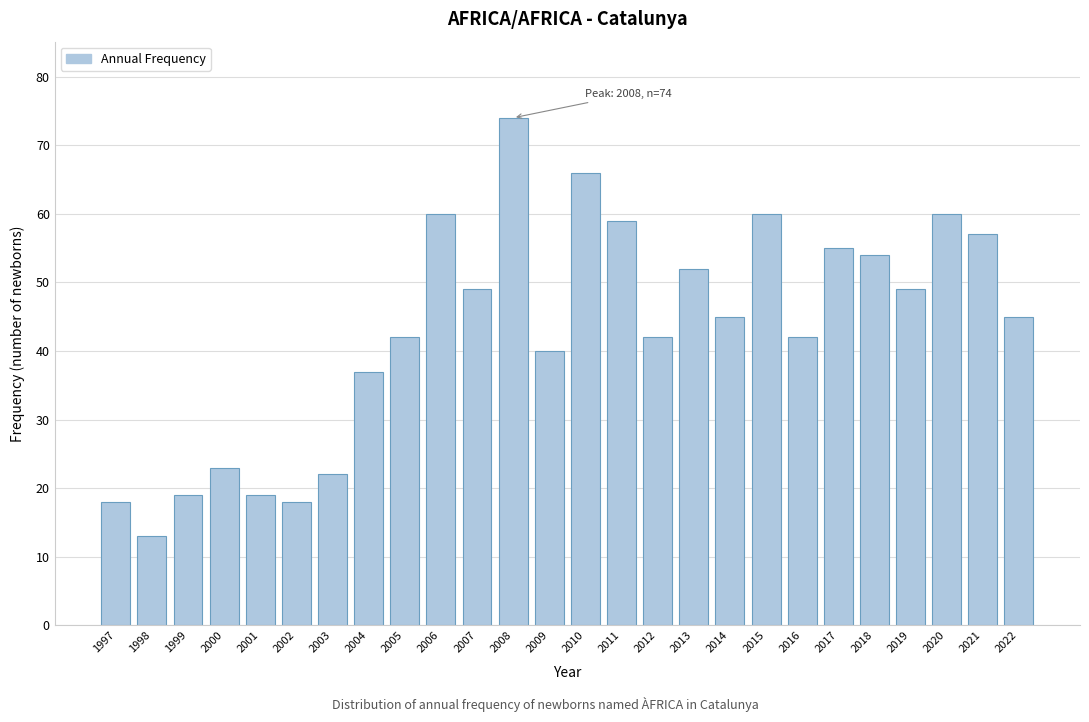

Reading left to right, list all the values displayed in this chart.

1997=18	1998=13	1999=19	2000=23	2001=19	2002=18	2003=22	2004=37	2005=42	2006=60	2007=49	2008=74	2009=40	2010=66	2011=59	2012=42	2013=52	2014=45	2015=60	2016=42	2017=55	2018=54	2019=49	2020=60	2021=57	2022=45